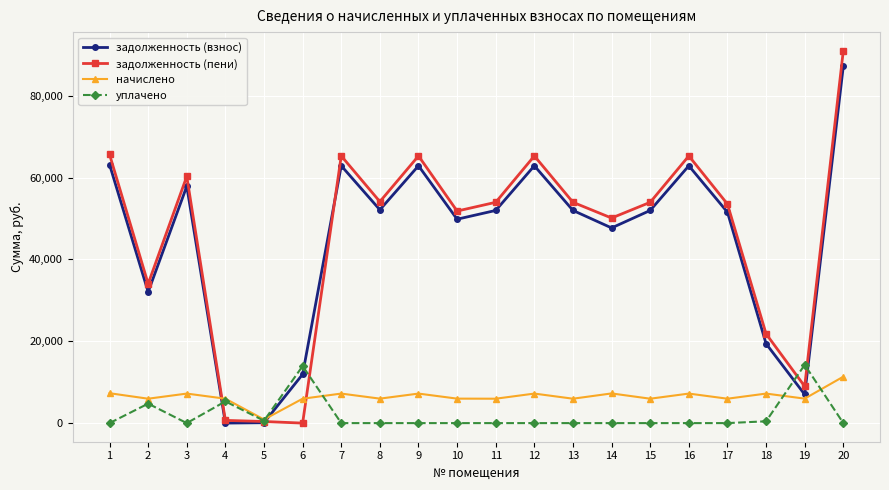

What is the average value of the задолженность (взнос) series?

44358.2